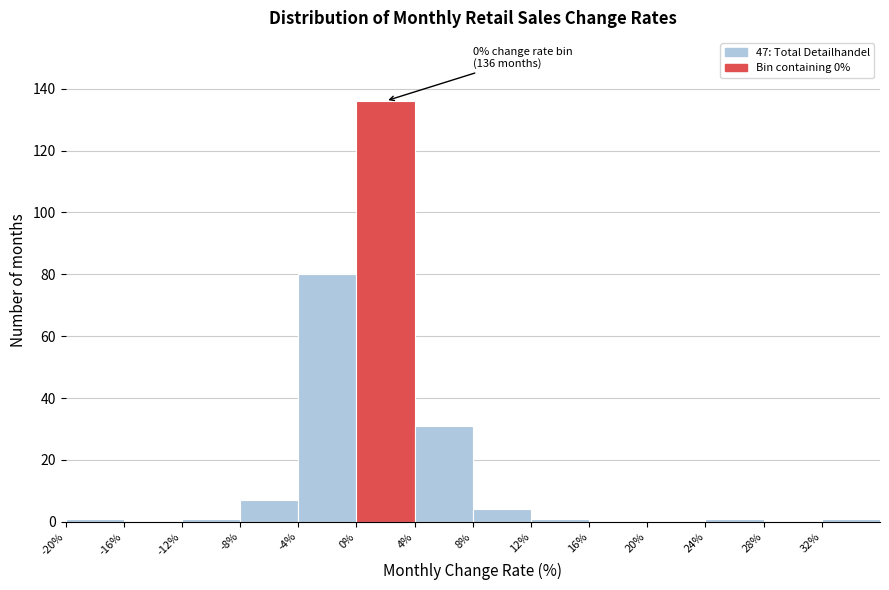

Over which range of the x-axis is the bar tallest?

0 to 4